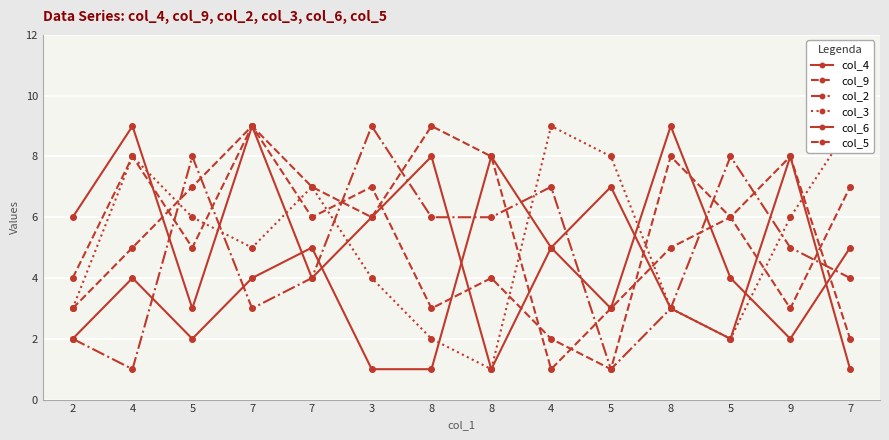

What is the minimum value for col_2?

1